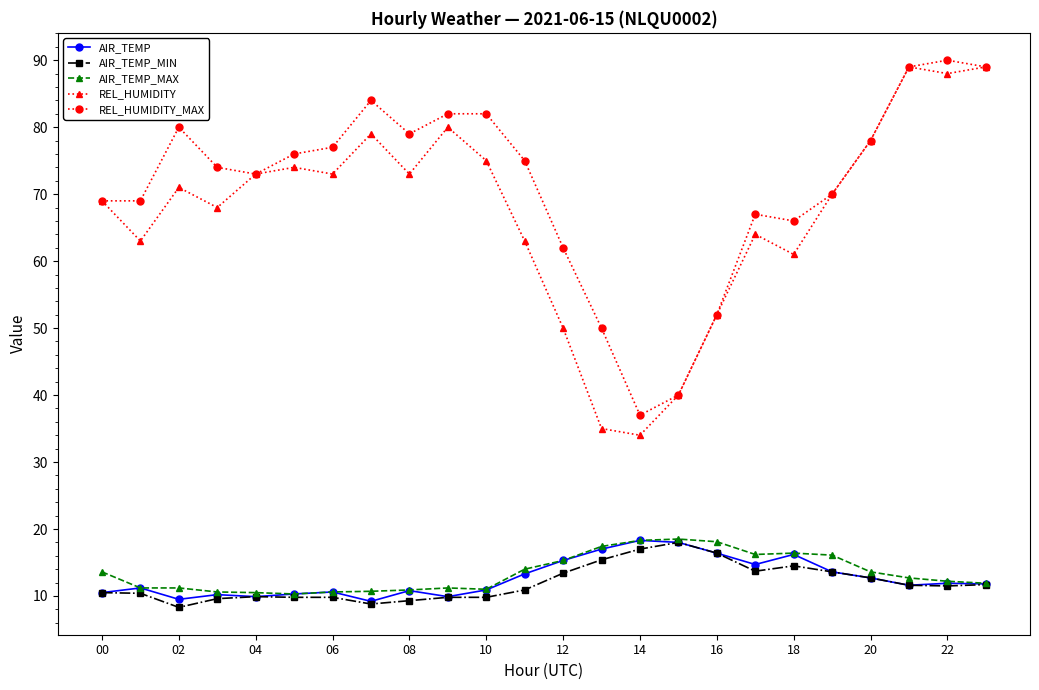

What is the maximum value for AIR_TEMP_MIN?

18.0